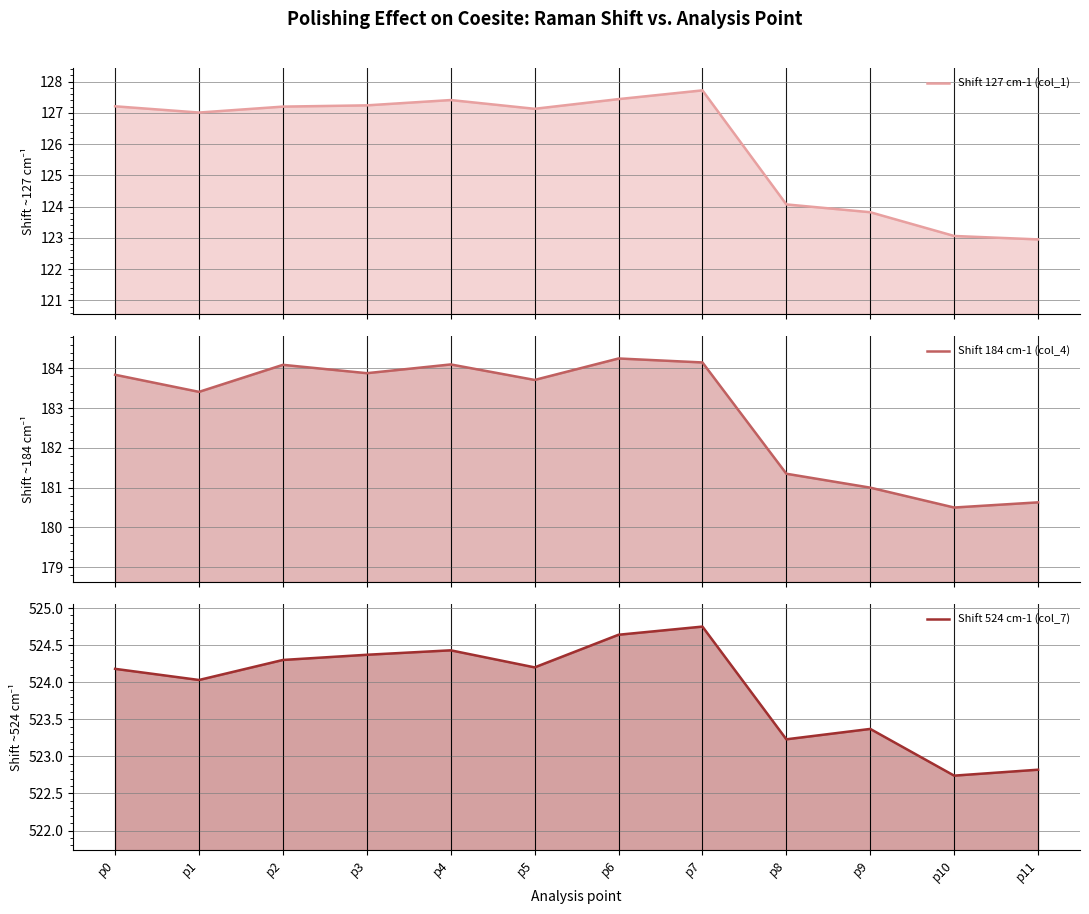

What is the minimum value for Shift 127 cm-1 (col_1)?

123.0